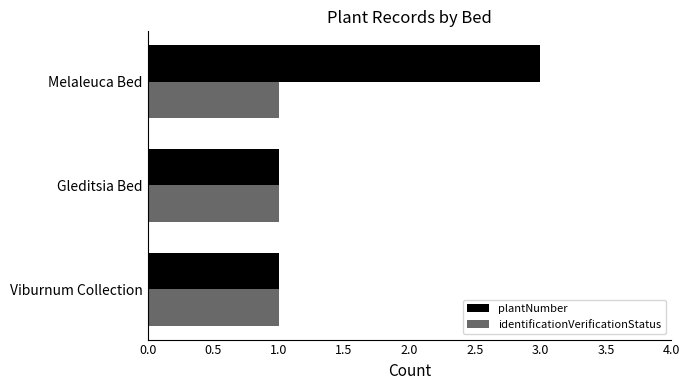

What are all the series names shown in the legend?

plantNumber, identificationVerificationStatus